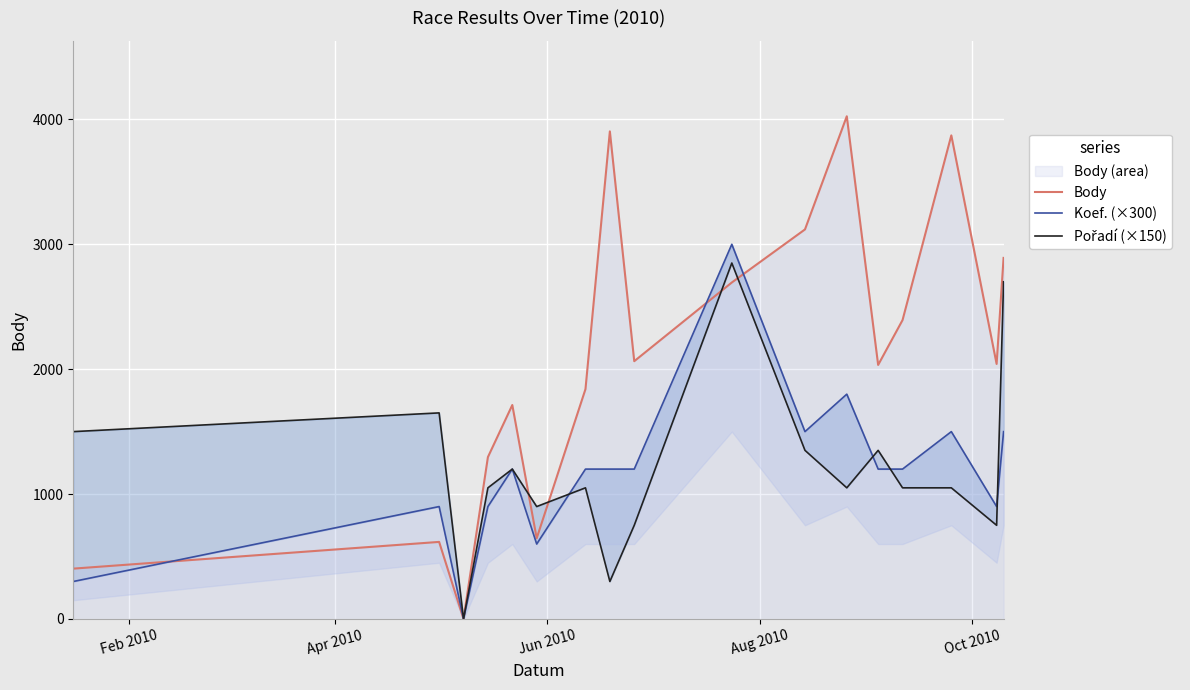

True or false: Koef. (×300) has more than 0 interior local peaks.

True